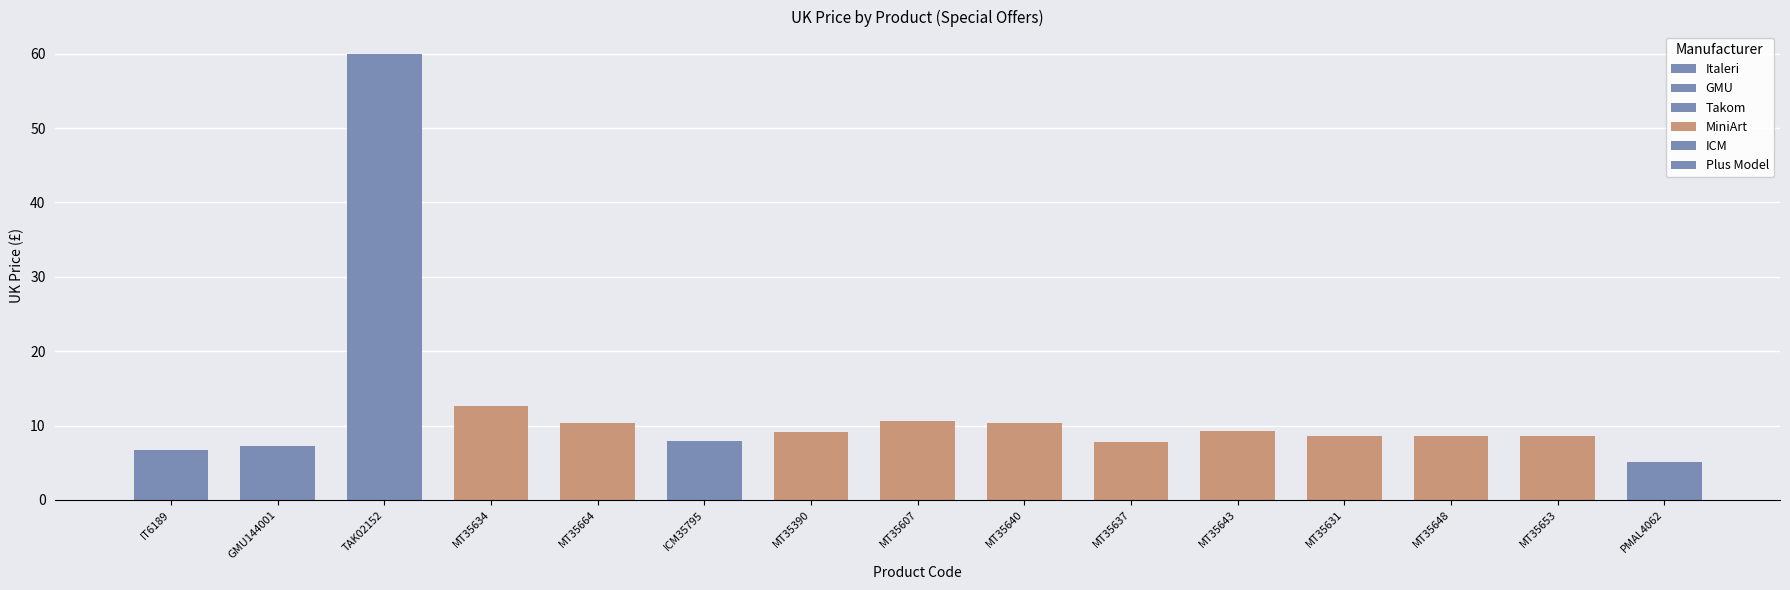

Are the bars horizontal?

No